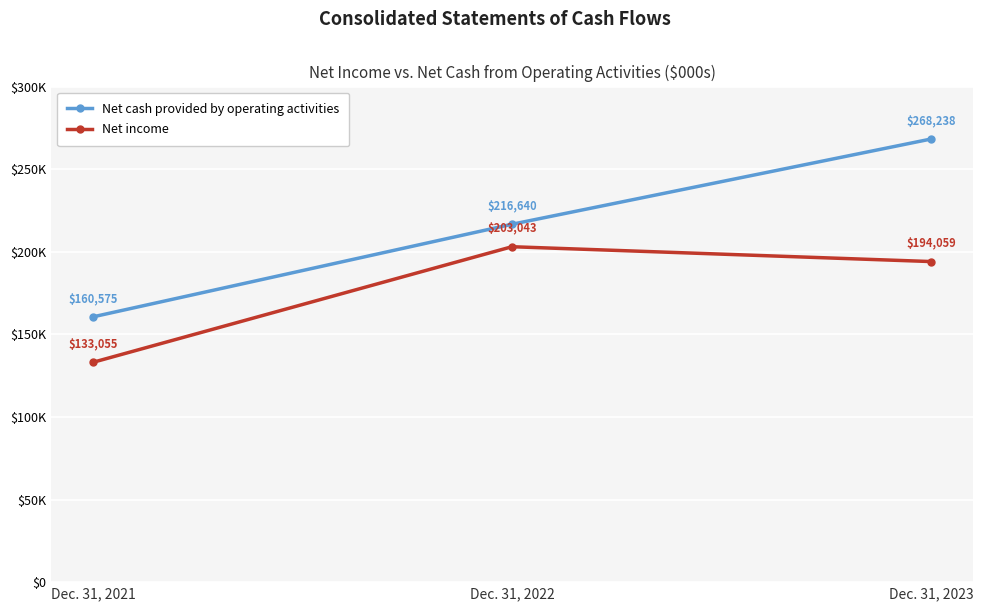

Which has a higher value, Dec. 31, 2021 or Dec. 31, 2023?

Dec. 31, 2023